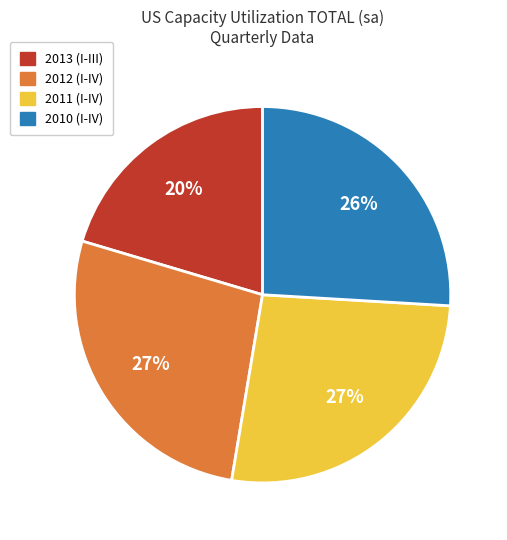

Is there any slice that represents more than half of the pie?

No